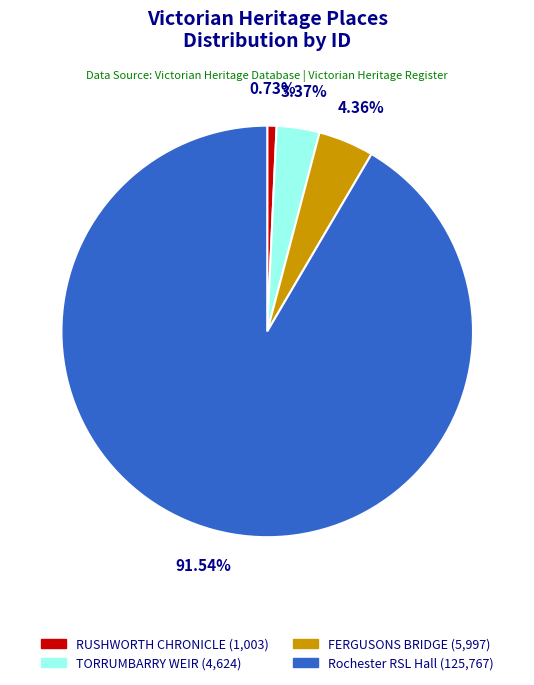

How many segments does this pie chart have?

4